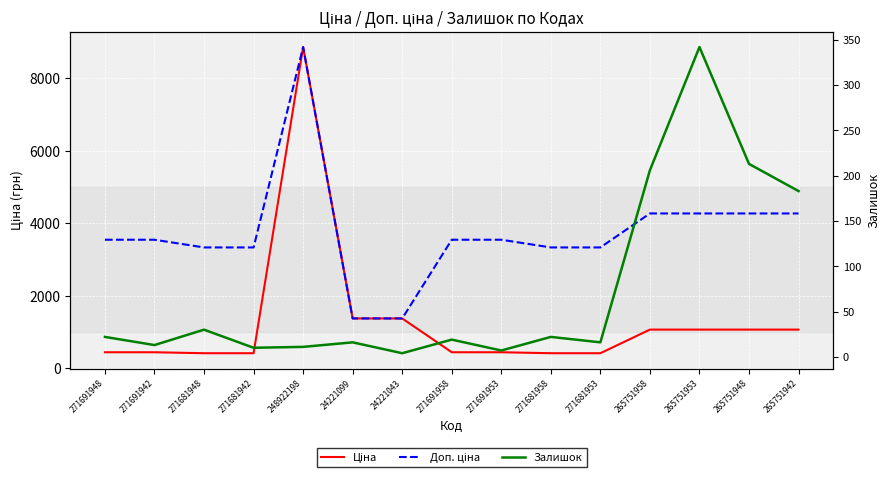

Reading left to right, what are all the values shown in this chart?

Ціна: 443.1	443.1	416.6	416.6	8856.7	1375.4	1375.4	443.1	443.1	416.6	416.6	1067.3	1067.3	1067.3	1067.3
Доп. ціна: 3545.0	3545.0	3332.5	3332.5	8856.7	1375.0	1375.0	3545.0	3545.0	3332.5	3332.5	4269.4	4269.4	4269.4	4269.4
Залишок: 22.0	13.0	30.0	10.0	11.0	16.0	4.0	19.0	7.0	22.0	16.0	206.0	342.0	213.0	183.0